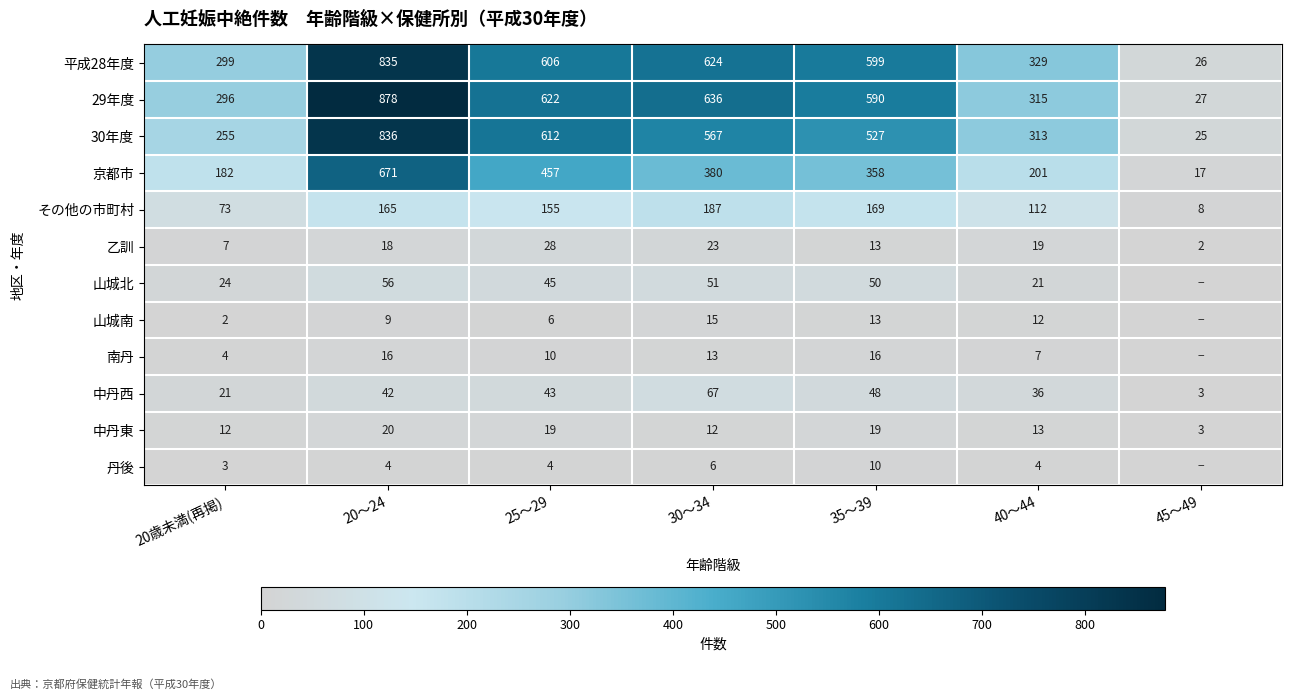

What is the difference between the maximum and minimum values in the その他の市町村 series?

179